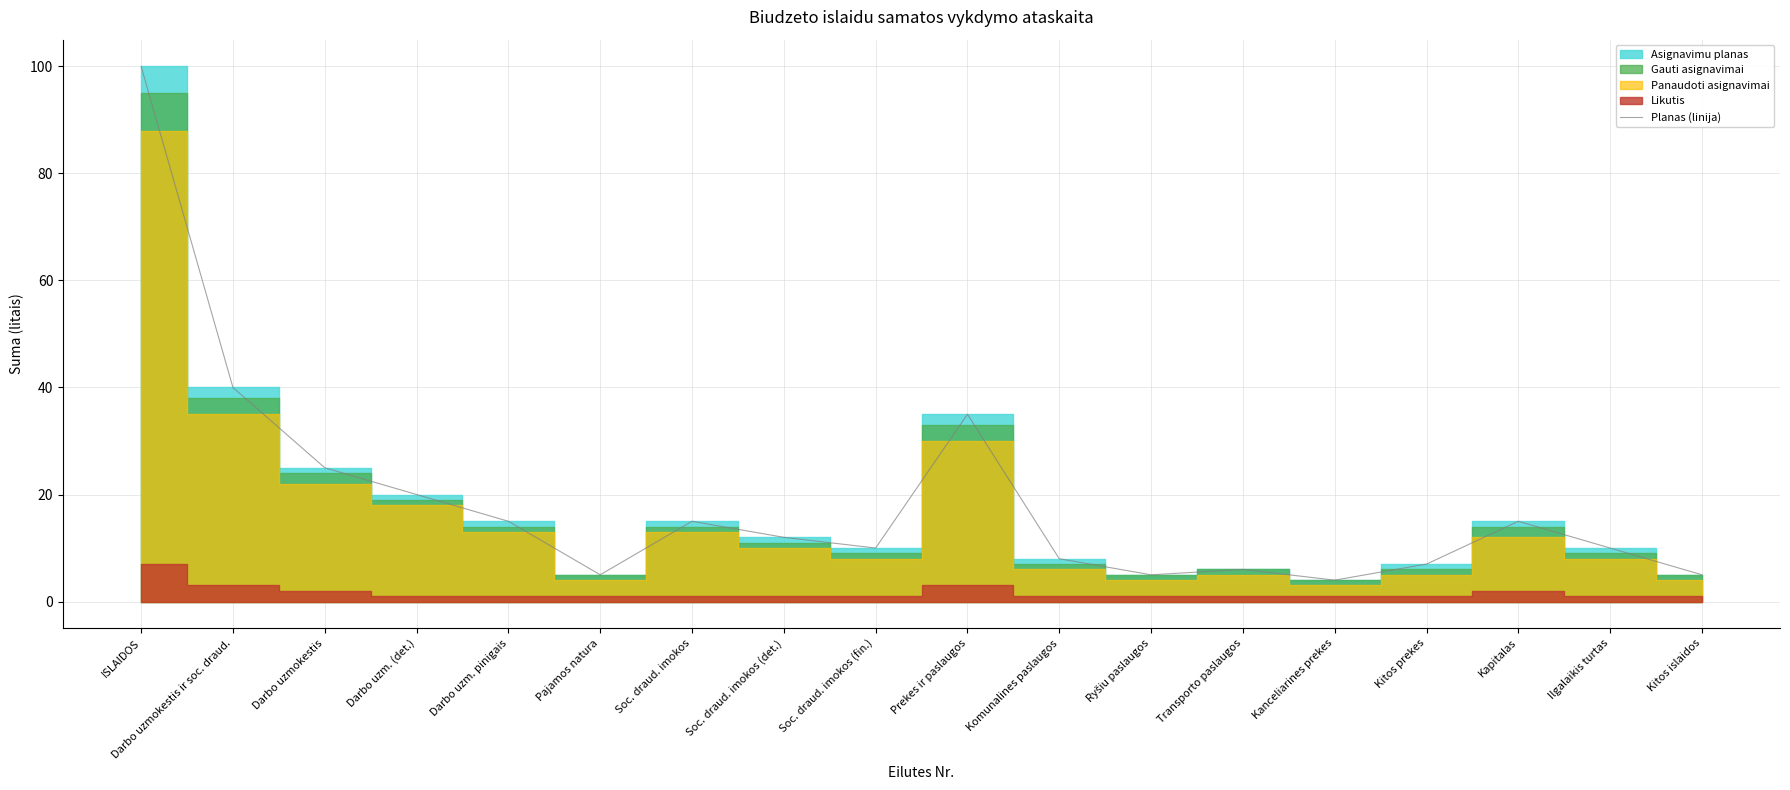

What is the average value?

19